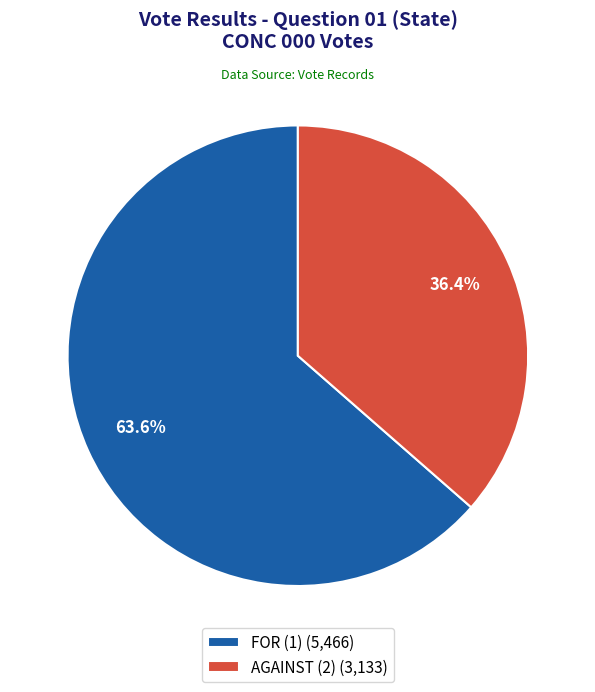

Which has a higher value, AGAINST (2) (3,133) or FOR (1) (5,466)?

FOR (1) (5,466)